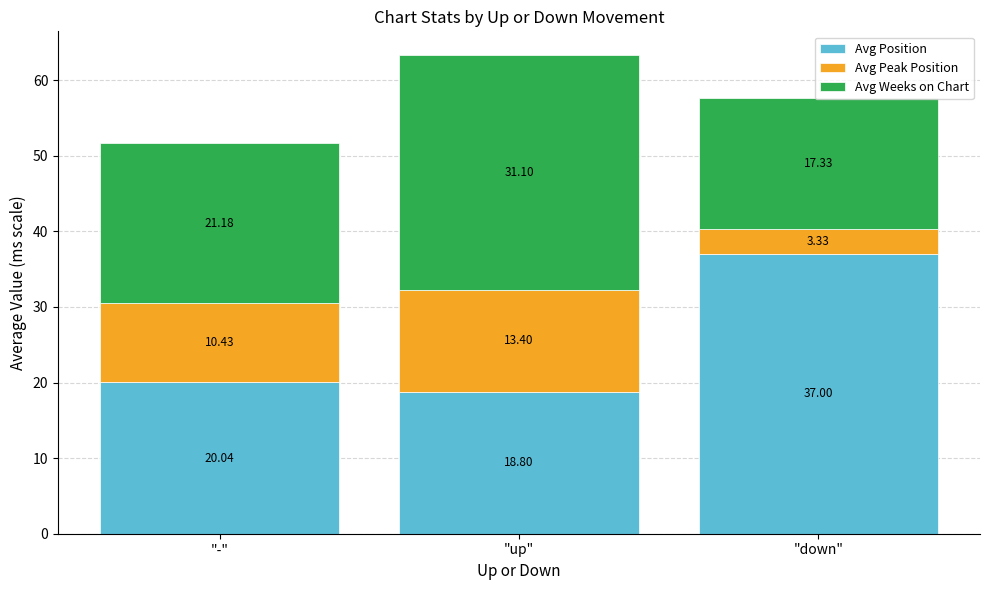

What is the sum of all Avg Position values?

75.8